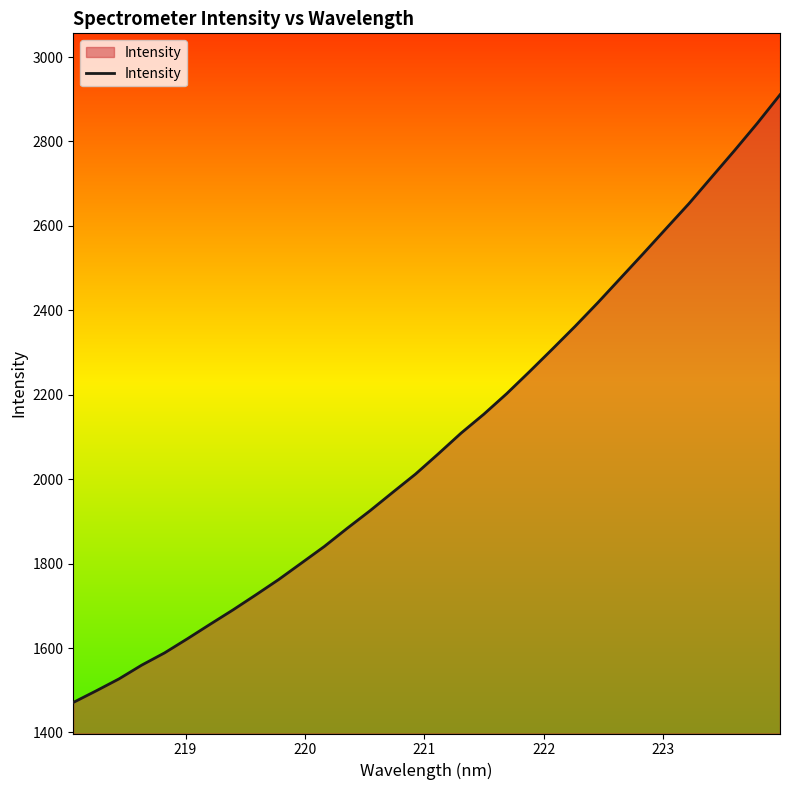

What is the greatest value displayed?

2910.7